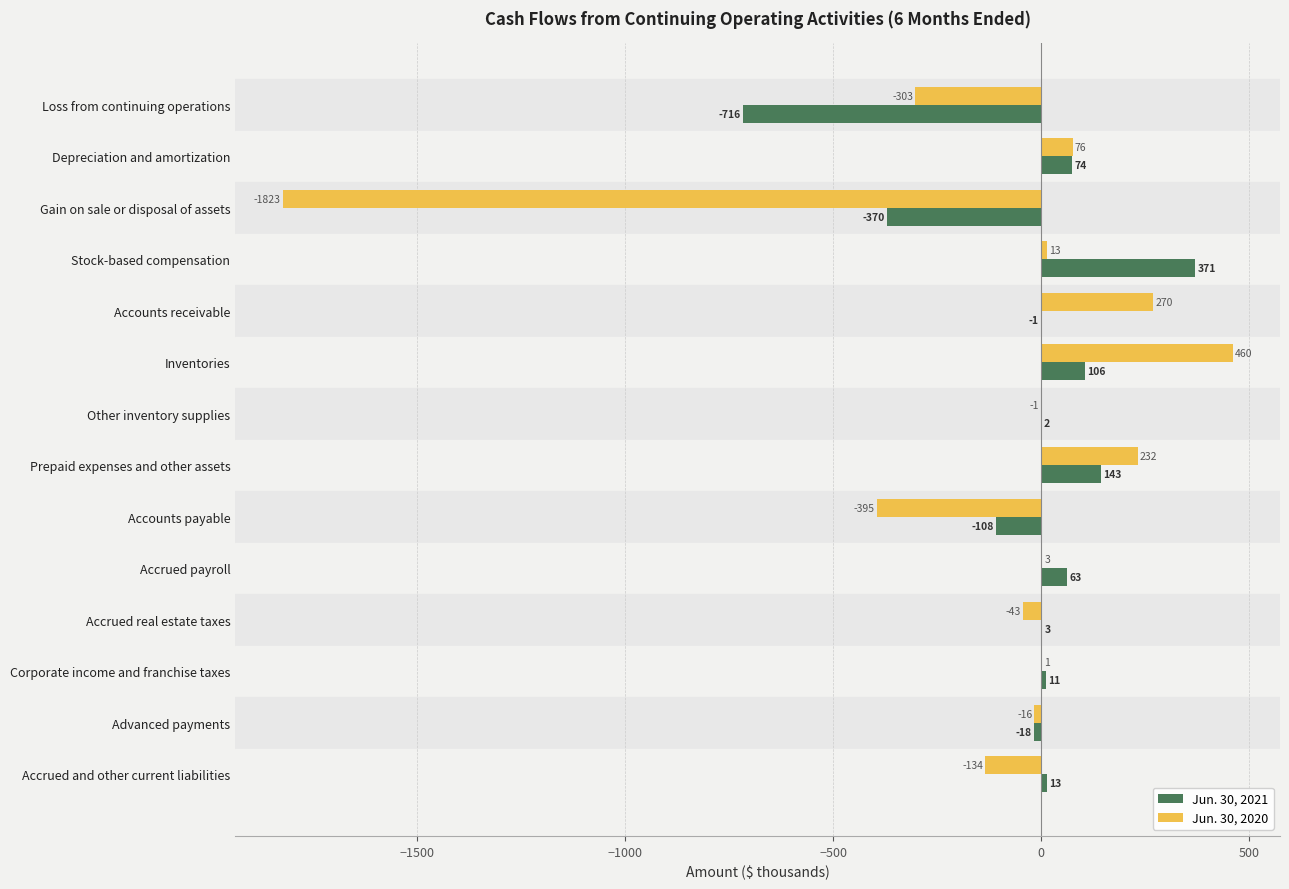

What is the total value across all series at Accrued payroll?

66